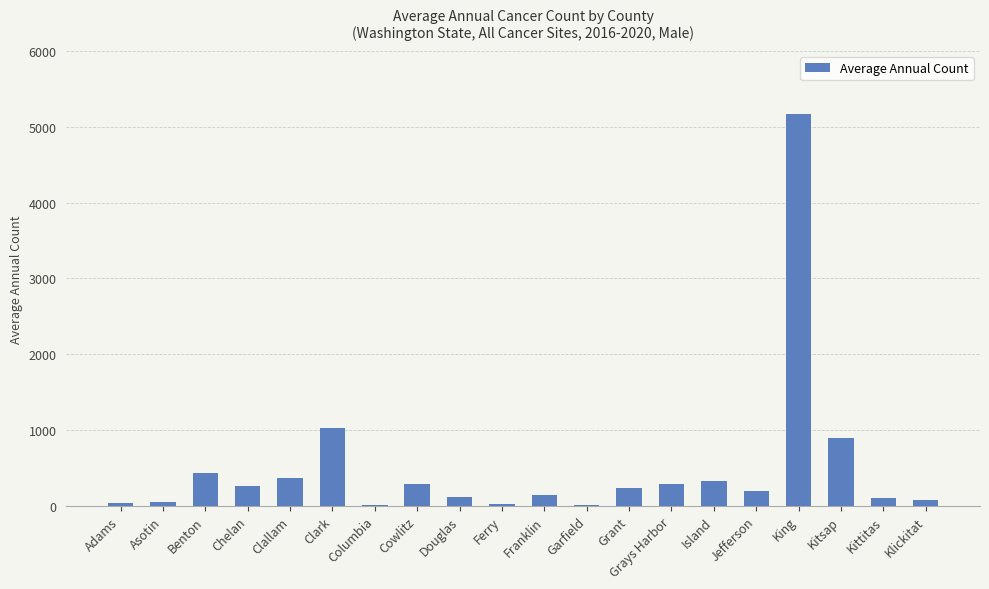

How many categories are shown in the chart?

20